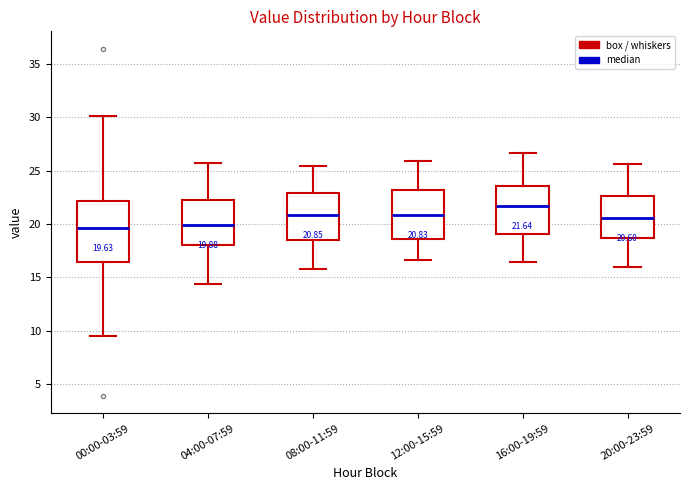

Which box's median line is the highest?

16:00-19:59